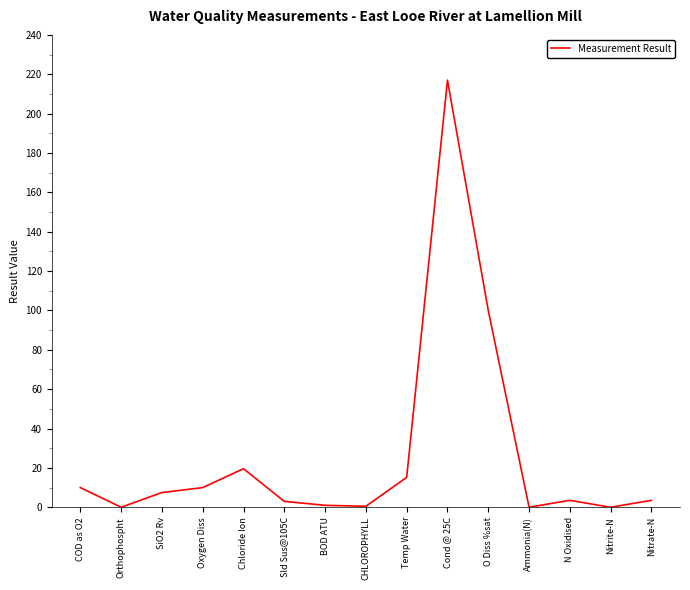

What value does the data have at O Diss %sat?

100.0